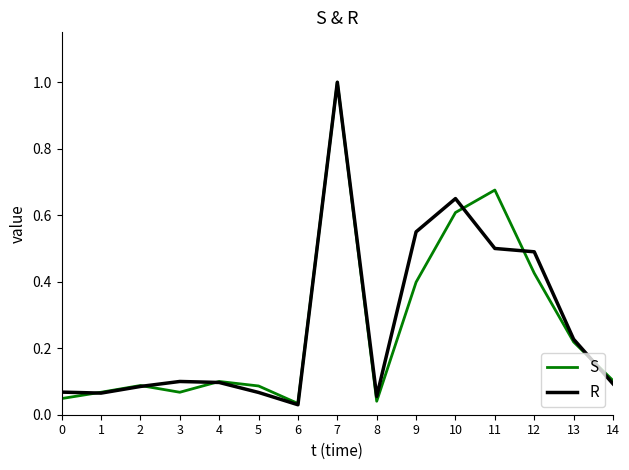

Which series changed the most between 4 and 7?

R